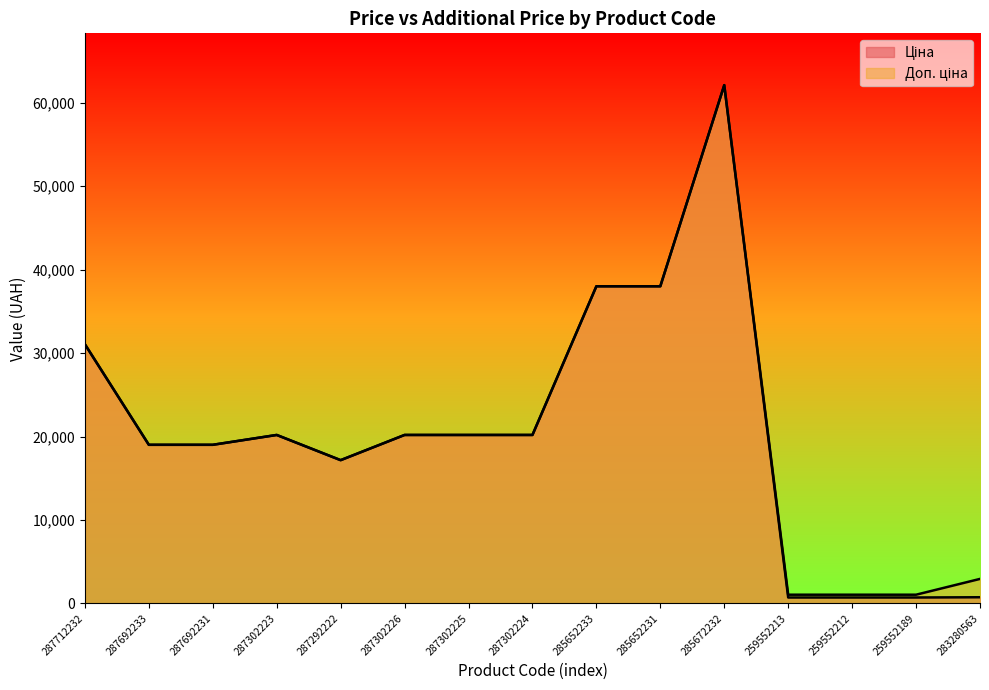

True or false: Доп. ціна and Ціна cross at least once.

False